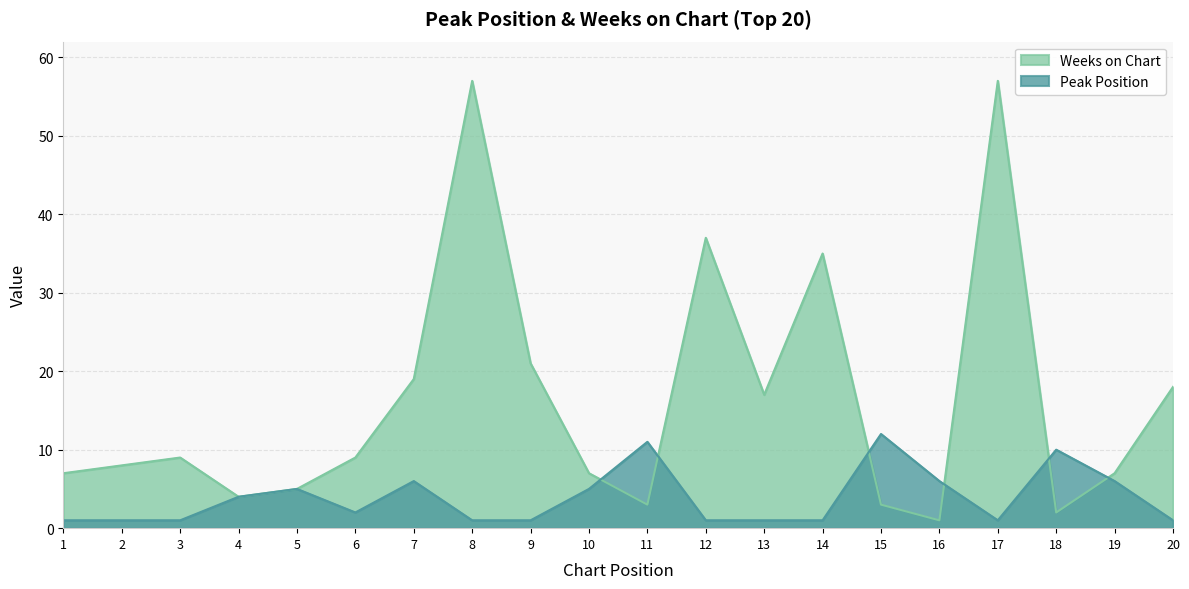

Reading left to right, extract all data points from this chart.

Peak Position: 1=1	2=1	3=1	4=4	5=5	6=2	7=6	8=1	9=1	10=5	11=11	12=1	13=1	14=1	15=12	16=6	17=1	18=10	19=6	20=1
Weeks on Chart: 1=7	2=8	3=9	4=4	5=5	6=9	7=19	8=57	9=21	10=7	11=3	12=37	13=17	14=35	15=3	16=1	17=57	18=2	19=7	20=18